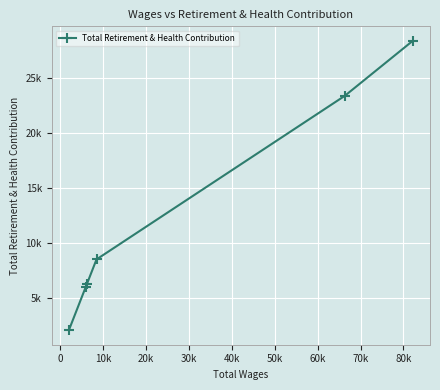

Is this an area chart (filled region under the line)?

No